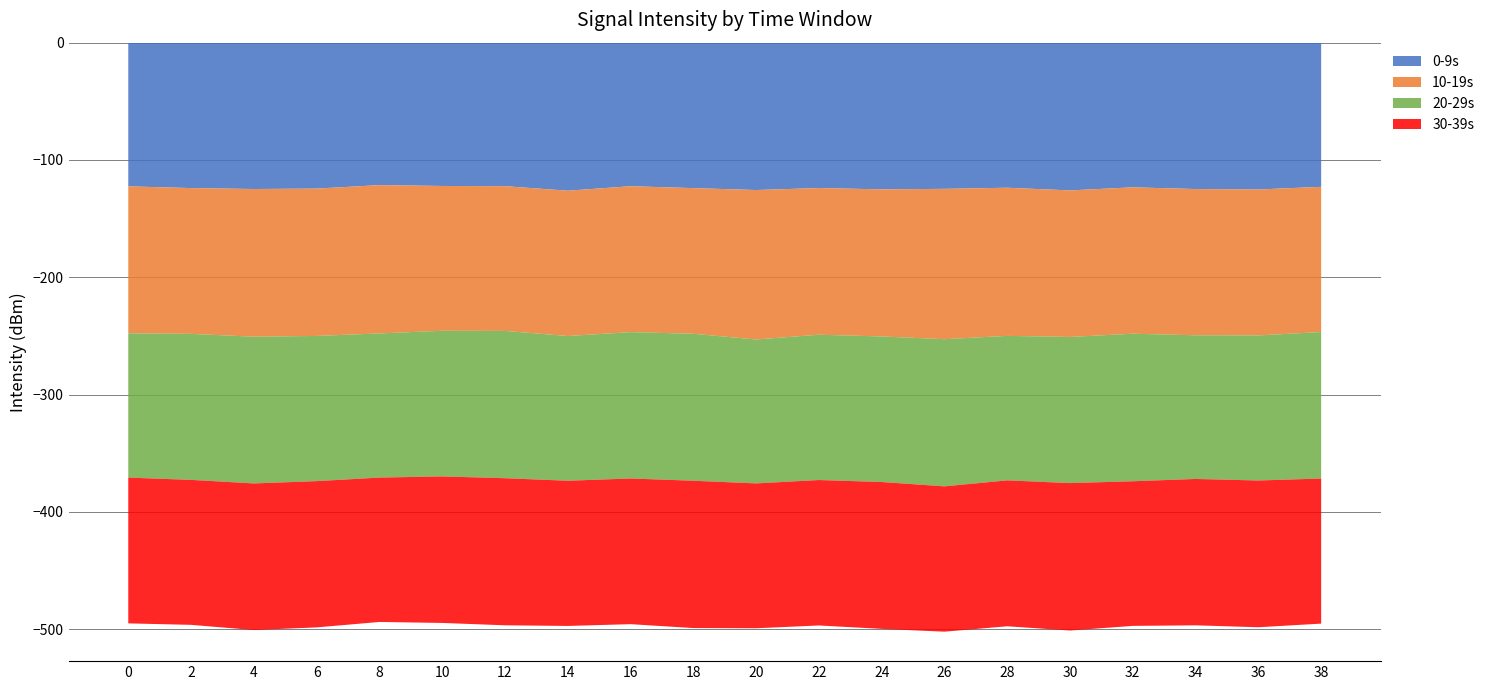

Reading right to left, what are all the values shown in this chart?

0-9s: 38=-122.9	36=-125.2	34=-124.8	32=-123.4	30=-126.0	28=-123.7	26=-124.6	24=-125.1	22=-123.9	20=-125.6	18=-124.0	16=-122.4	14=-126.2	12=-122.3	10=-122.2	8=-121.5	6=-124.4	4=-124.8	2=-124.0	0=-122.5
10-19s: 38=-123.8	36=-124.4	34=-124.7	32=-124.8	30=-124.9	28=-126.3	26=-128.2	24=-125.4	22=-125.1	20=-127.4	18=-124.2	16=-124.4	14=-123.9	12=-123.4	10=-123.5	8=-126.5	6=-125.6	4=-125.9	2=-124.3	0=-125.3
20-29s: 38=-124.9	36=-123.7	34=-122.5	32=-125.8	30=-124.6	28=-123.2	26=-125.5	24=-124.1	22=-123.9	20=-122.7	18=-125.3	16=-124.8	14=-123.4	12=-125.6	10=-124.2	8=-122.9	6=-123.8	4=-125.1	2=-124.5	0=-123.0
30-39s: 38=-123.7	36=-125.1	34=-124.8	32=-123.3	30=-125.7	28=-124.4	26=-123.9	24=-125.2	22=-124.0	20=-123.5	18=-125.6	16=-124.2	14=-123.8	12=-125.4	10=-124.9	8=-123.1	6=-124.7	4=-125.0	2=-123.6	0=-124.3